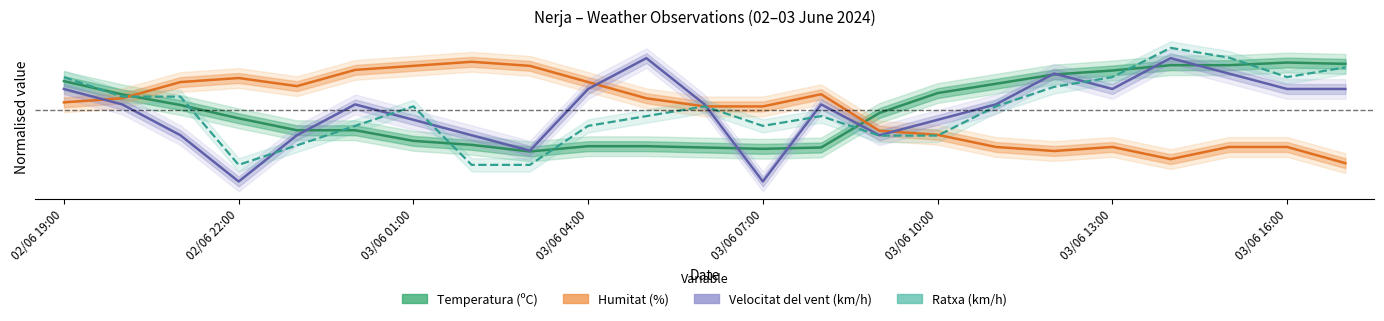

What is the approximate value of Velocitat del vent (km/h) at 16?

0.2